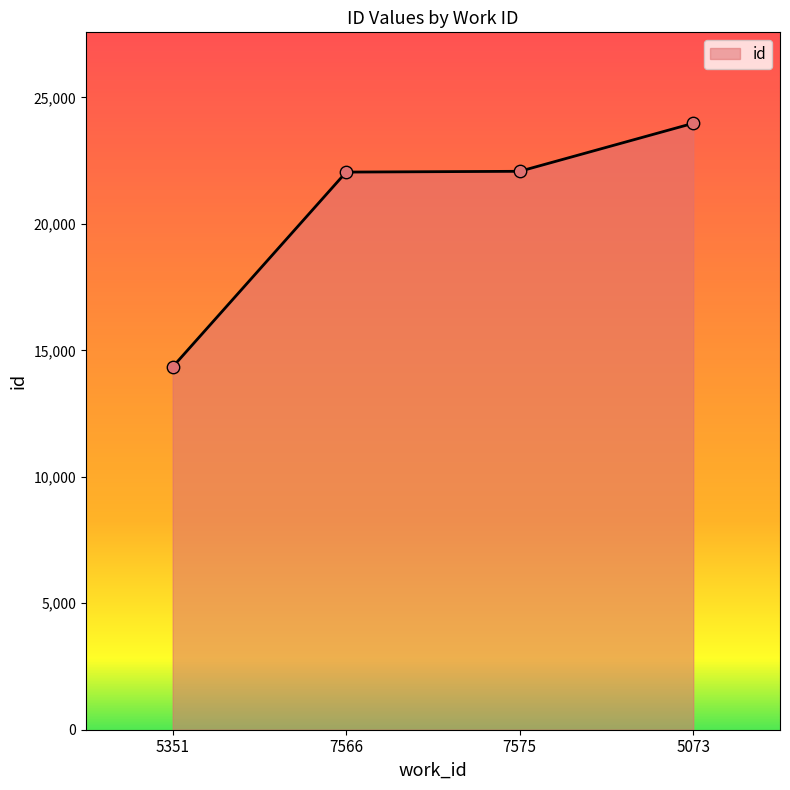

What is the change in value from 5351 to 7566?

+7704